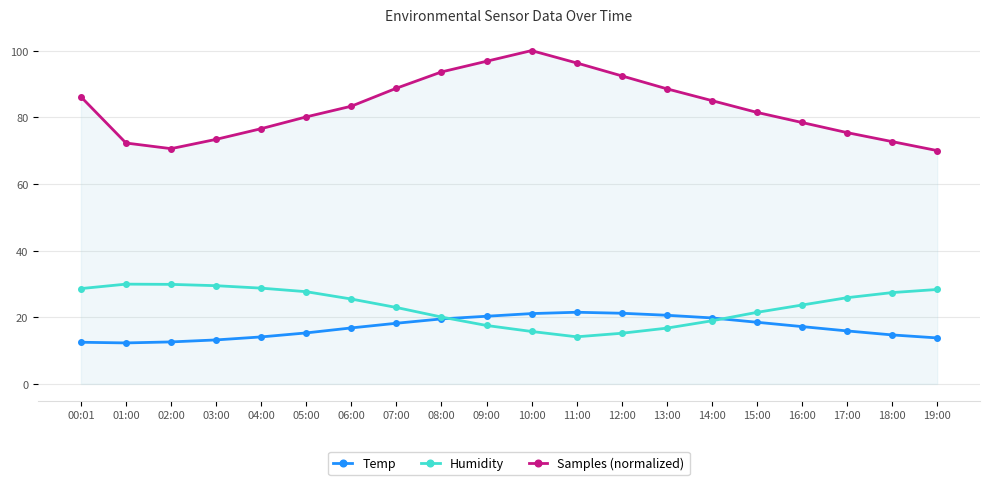

Does the chart have visible grid lines?

Yes